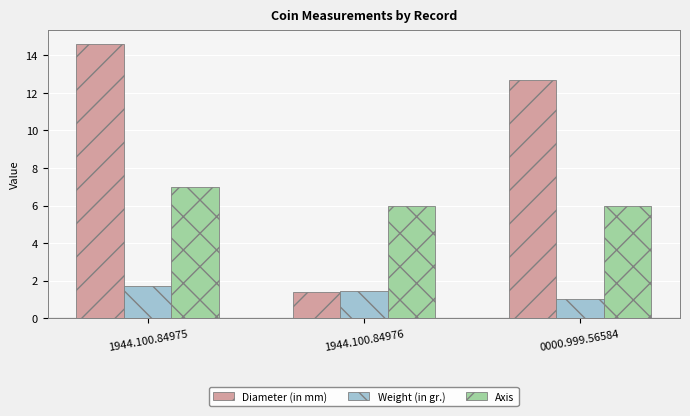

What is the smallest value displayed?

1.0